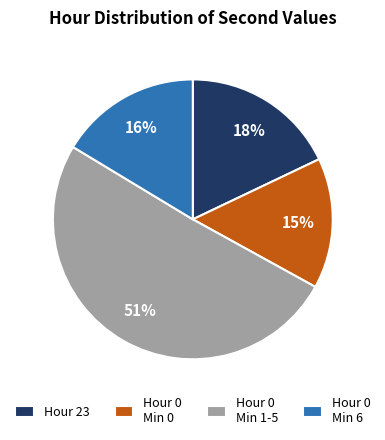

Is the sum of Hour 0 Min 1-5 and Hour 23 greater than half?

Yes